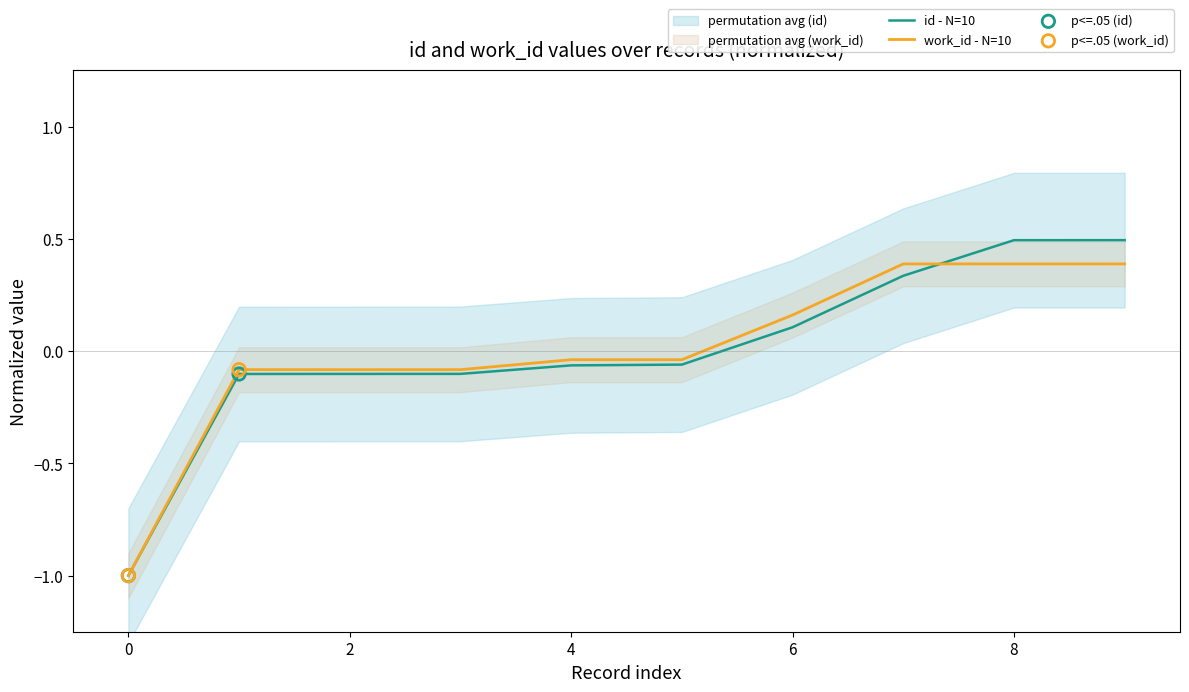

Which series has the largest total across all categories?

work_id